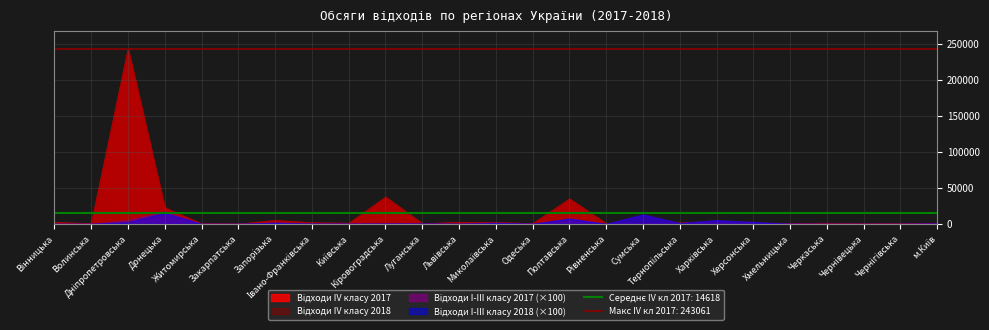

The value of classes1_2017 at Житомирська is 1.0. True or false?

True